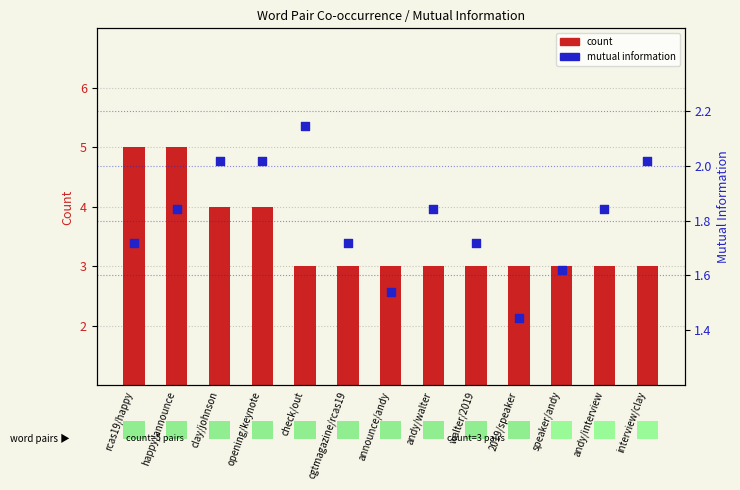

What is the total value across all series at happy/announce?

6.8